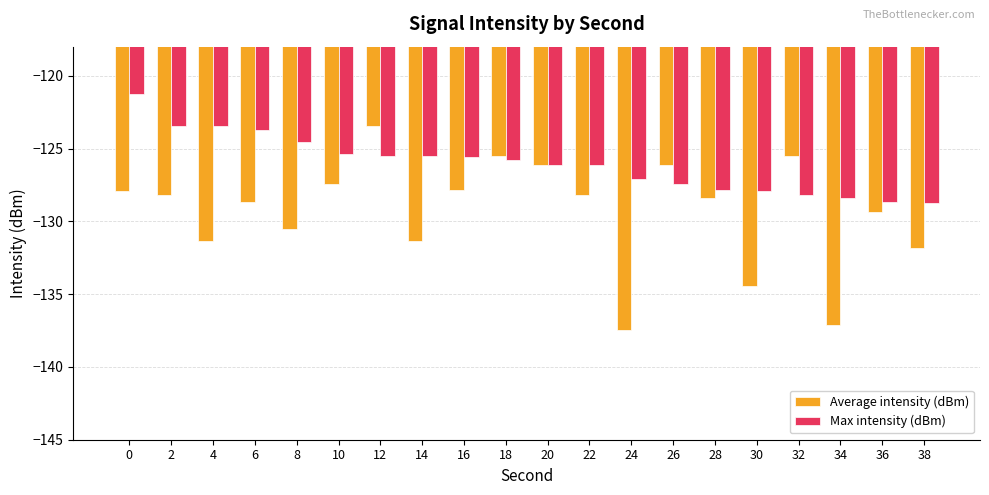

What is the maximum value for Max intensity (dBm)?

-121.3